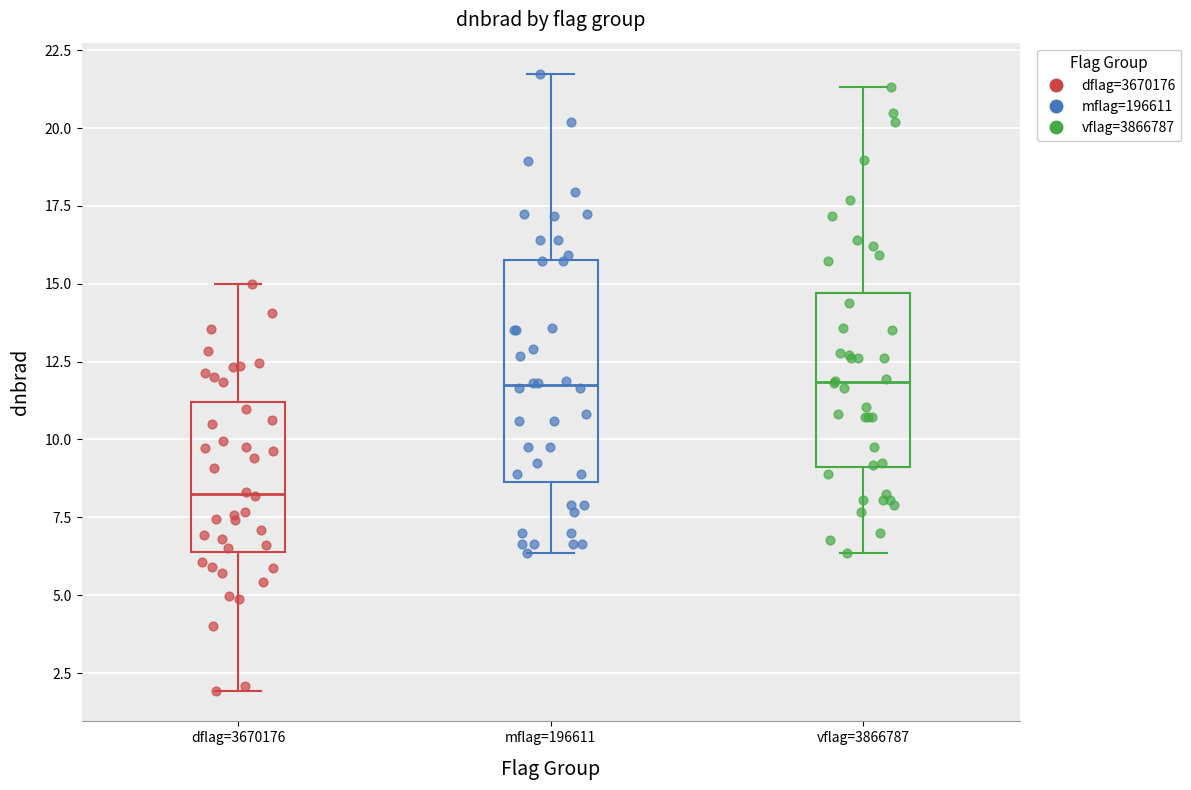

Comparing the boxes themselves (not the whiskers), which one is the tallest?

mflag=196611